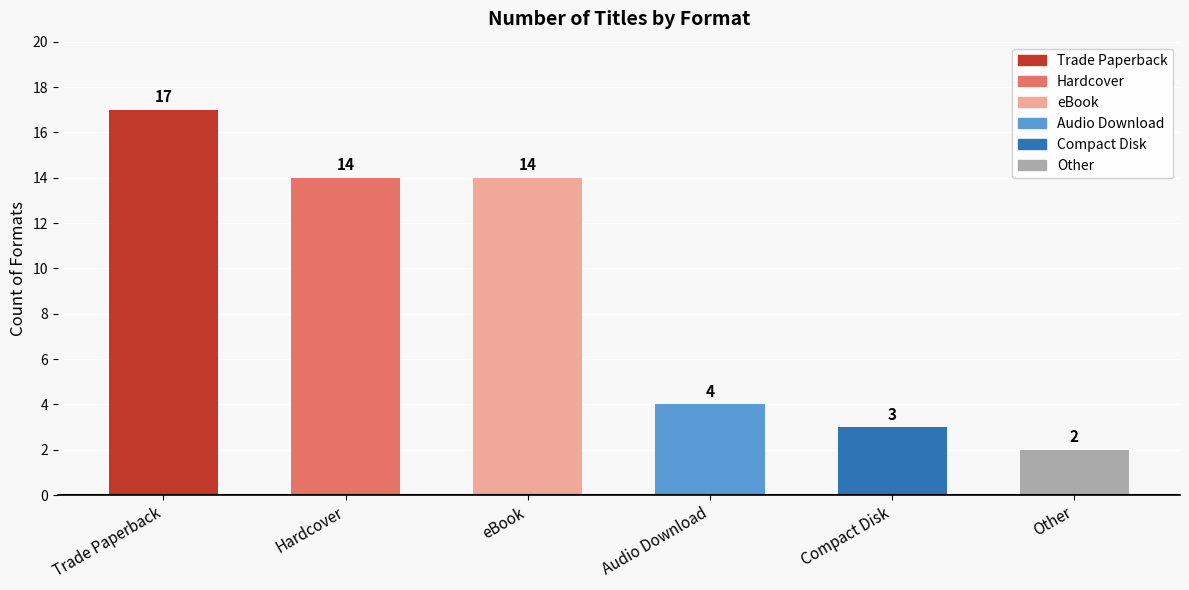

Which has a higher value, Compact Disk or Trade Paperback?

Trade Paperback